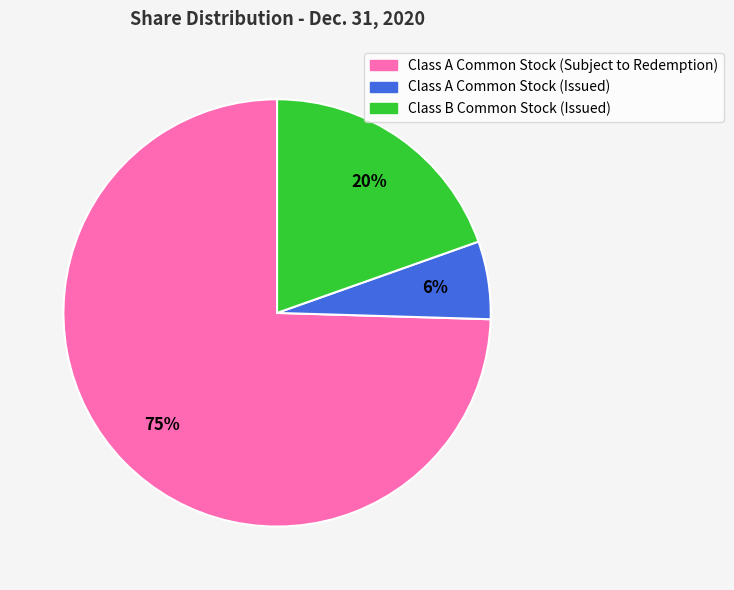

To the nearest percent, what portion does Class B Common Stock (Issued) represent?

20%